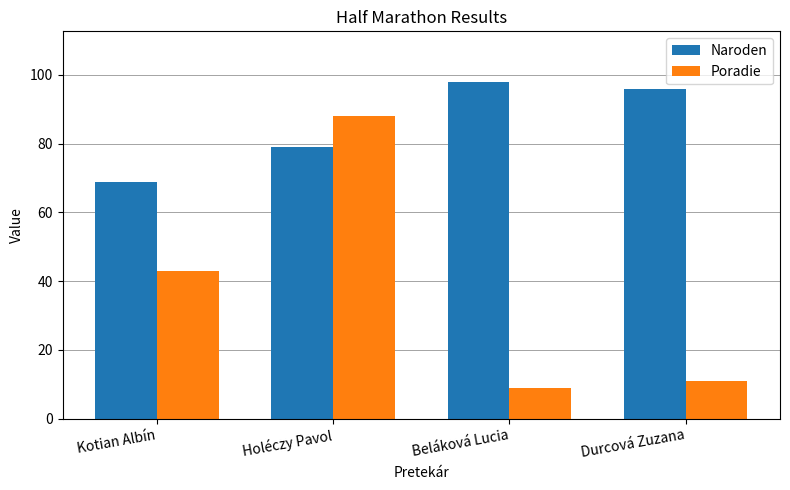

Which series has the widest spread of values?

Poradie